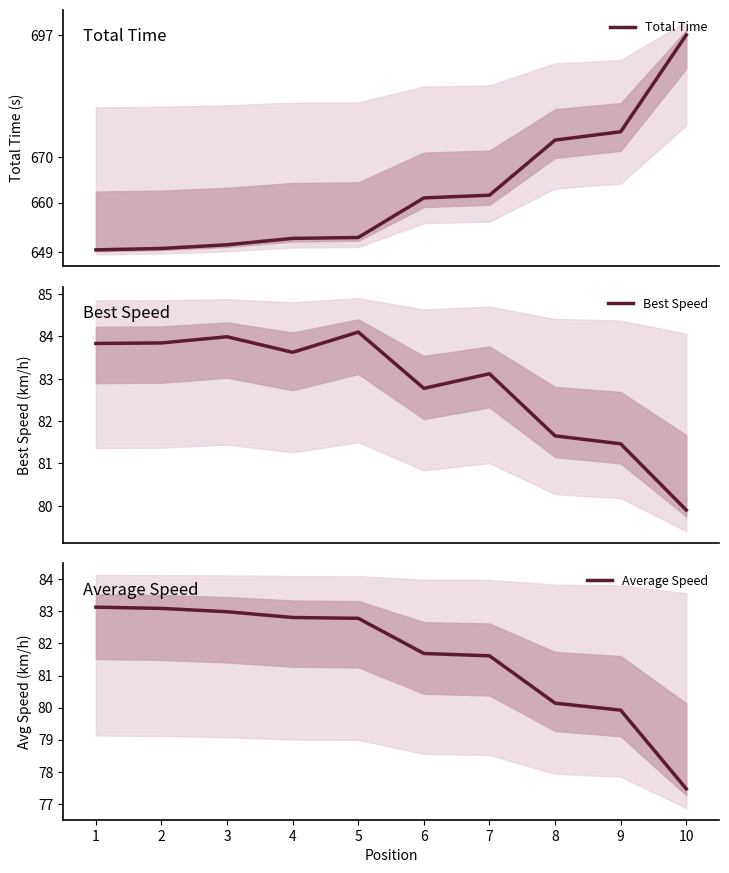

Rank the series by their maximum value, from highest to lowest.

Total Time, Best Speed, Average Speed